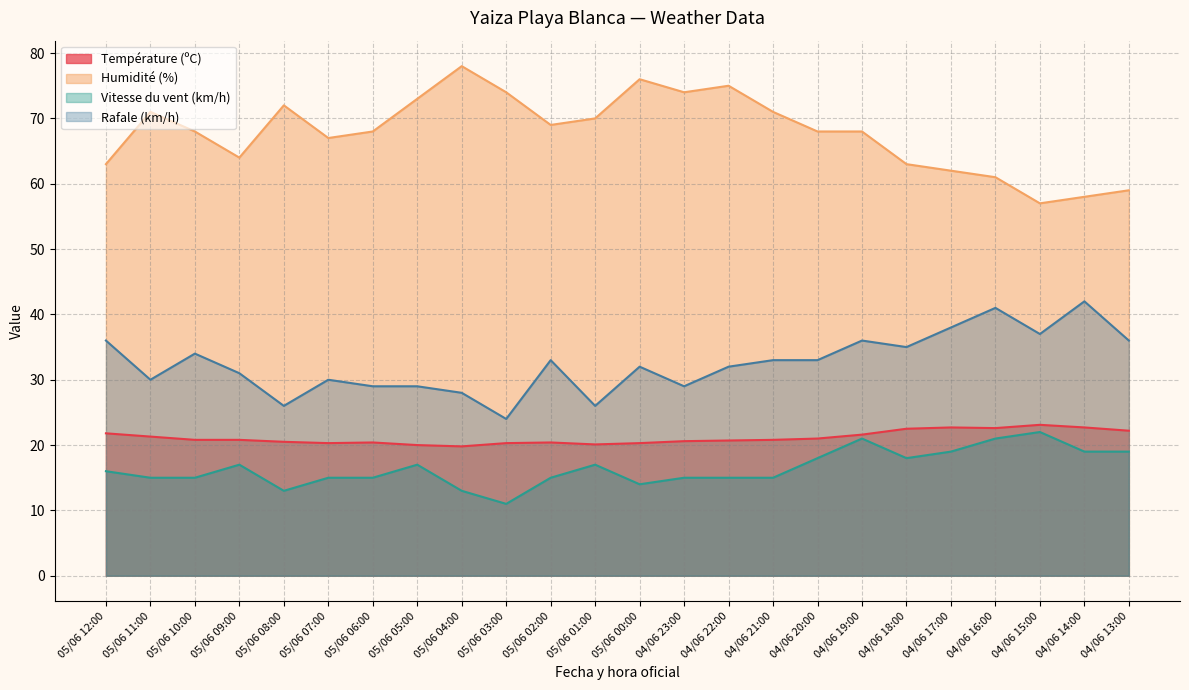

How many lines are shown in the chart?

4